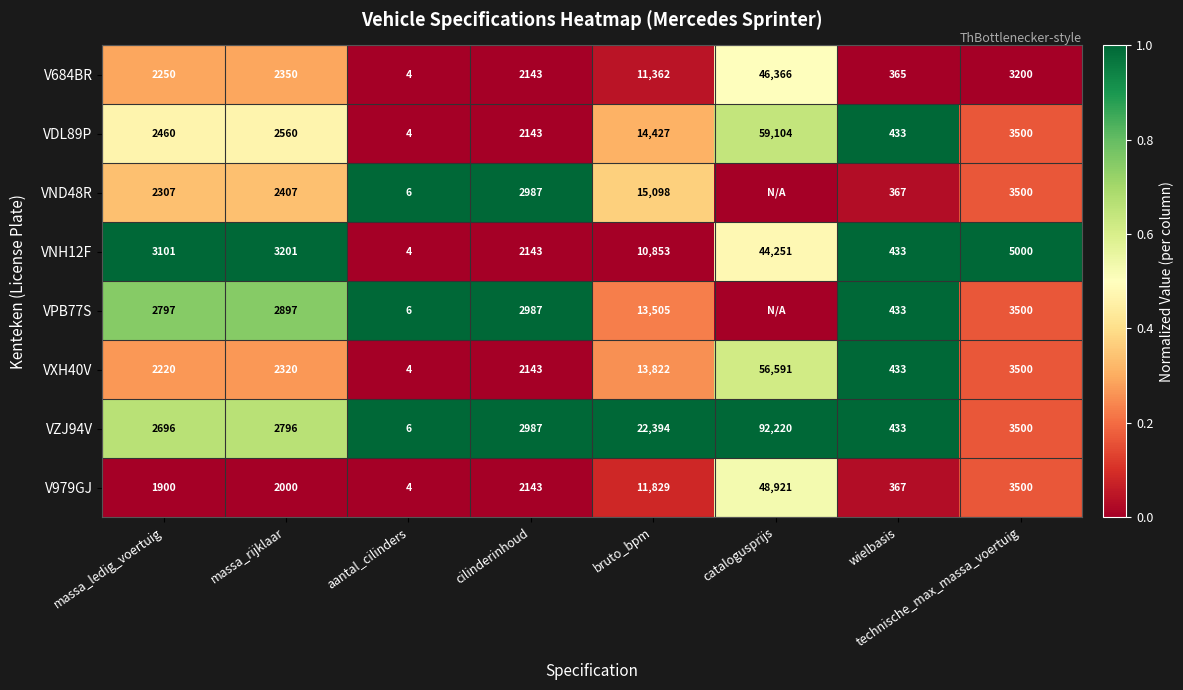

Is the value of V979GJ at massa_ledig_voertuig greater than the value of VPB77S at bruto_bpm?

No